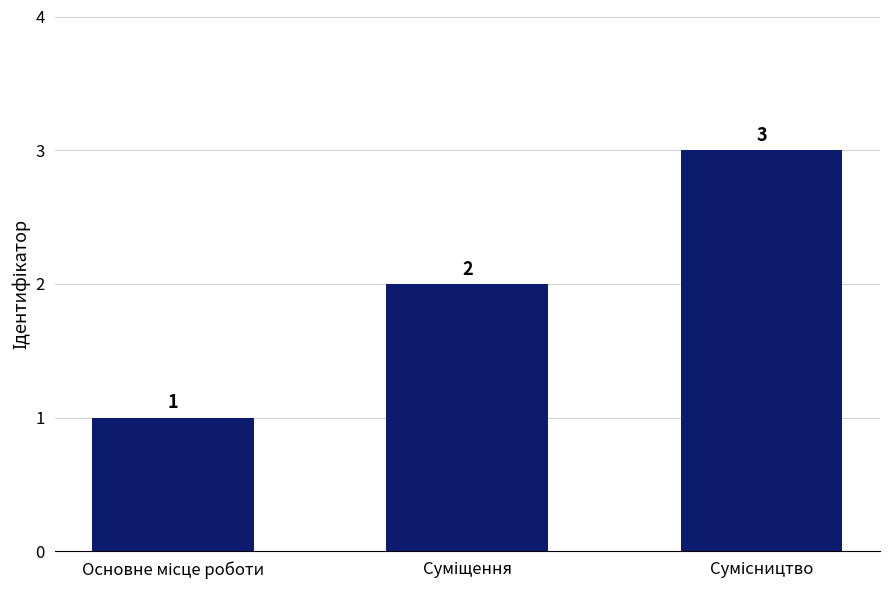

What is the sum of all values?

6